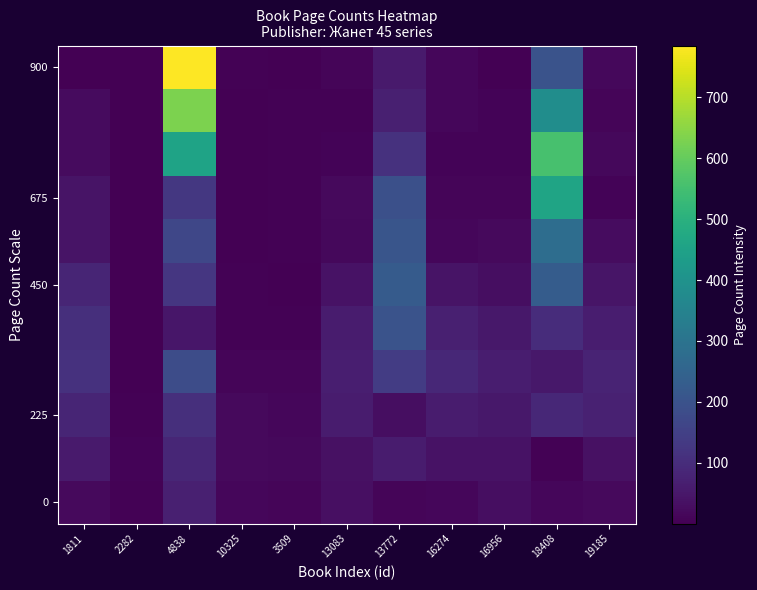

Count the number of data series in this chart.

11